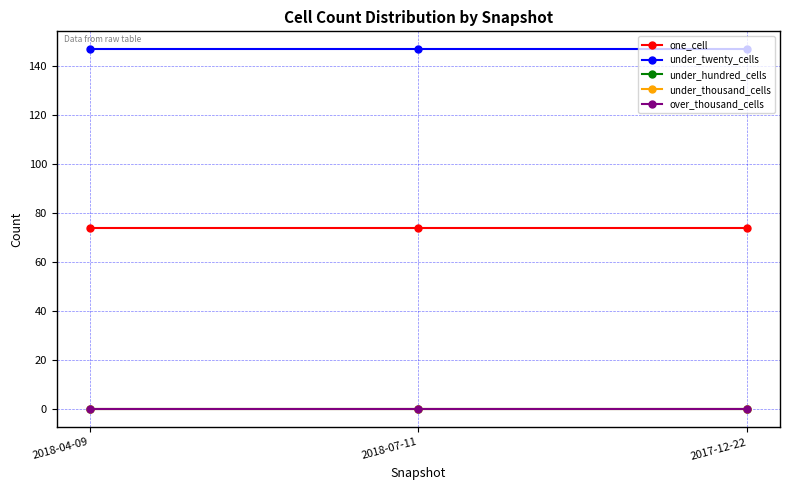

At which category is the sum across all series the highest?

2018-04-09